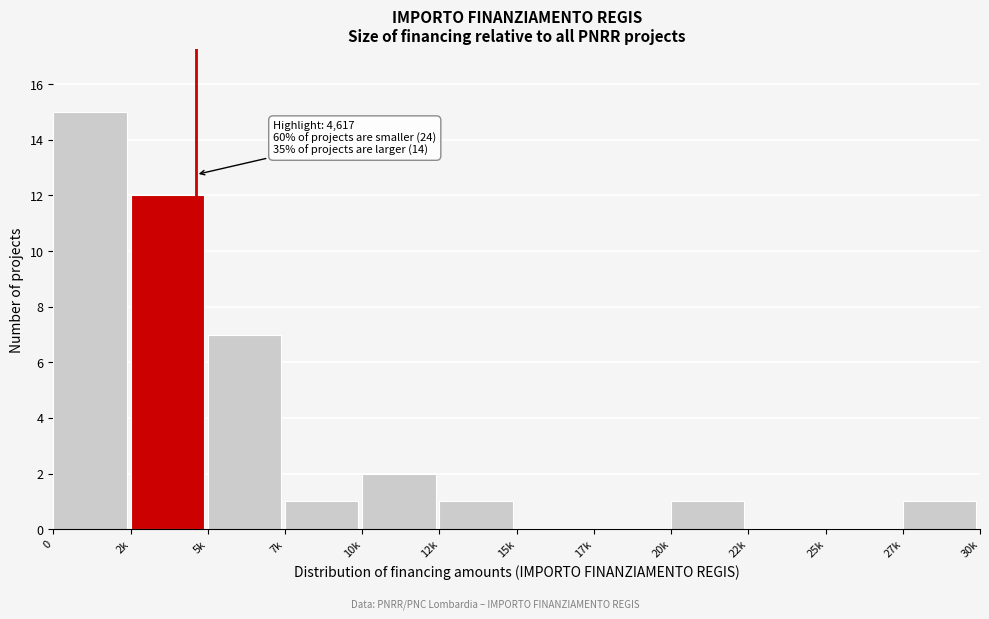

Reading left to right, transcribe all the data shown in this chart.

0=15	2k=12	5k=7	7k=1	10k=2	12k=1	15k=0	17k=0	20k=1	22k=0	25k=0	27k=1